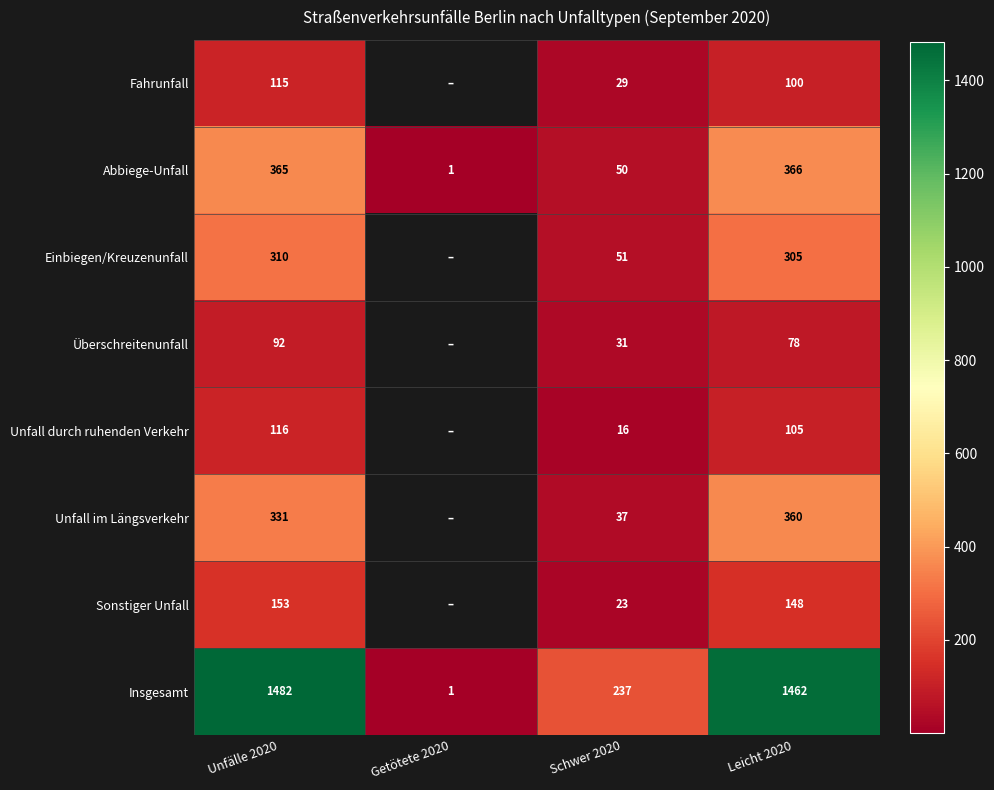

What is the difference between the second highest and minimum values in the Insgesamt series?

1461